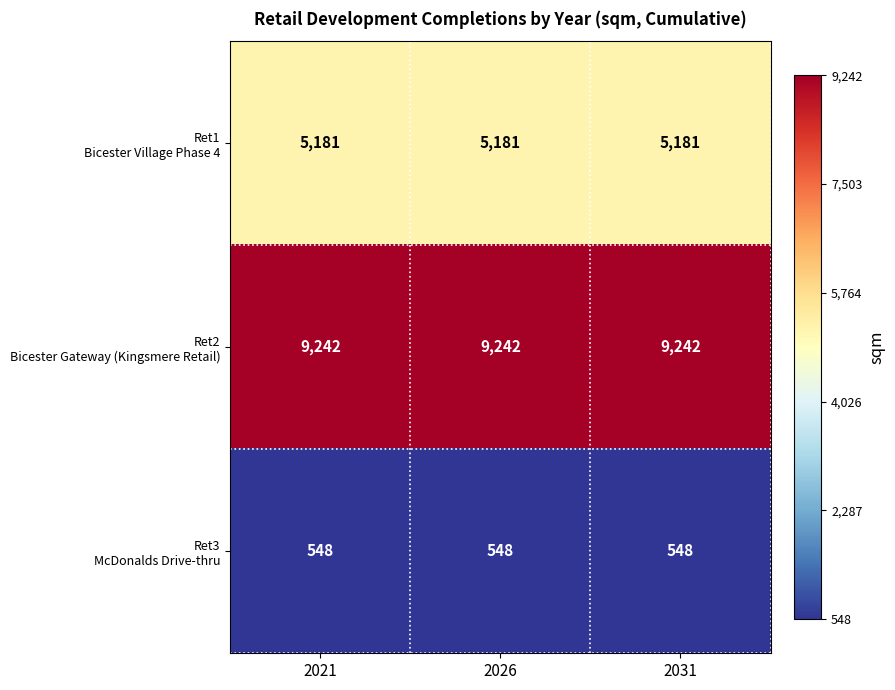

What is the spread (max minus min) of values at 2021?

8694